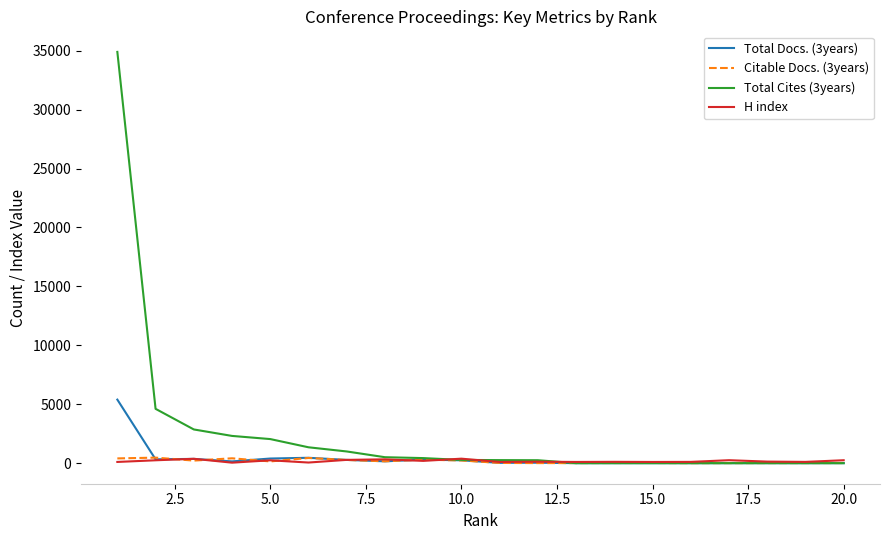

Which series has the widest spread of values?

Total Cites (3years)